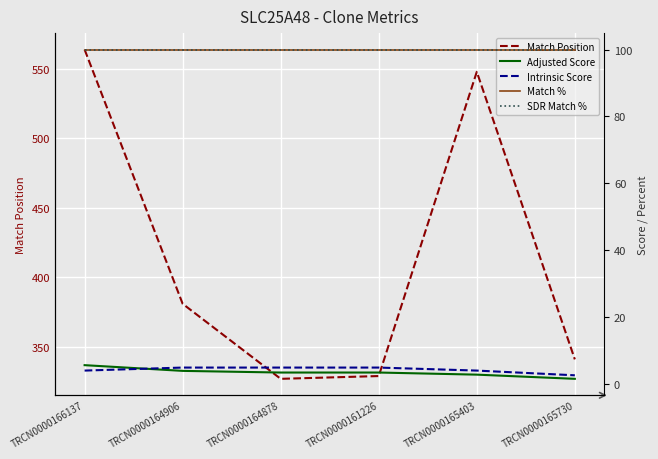

At TRCN0000165730, list the series in order from largest to smallest.

Match Position, Match %, SDR Match %, Intrinsic Score, Adjusted Score